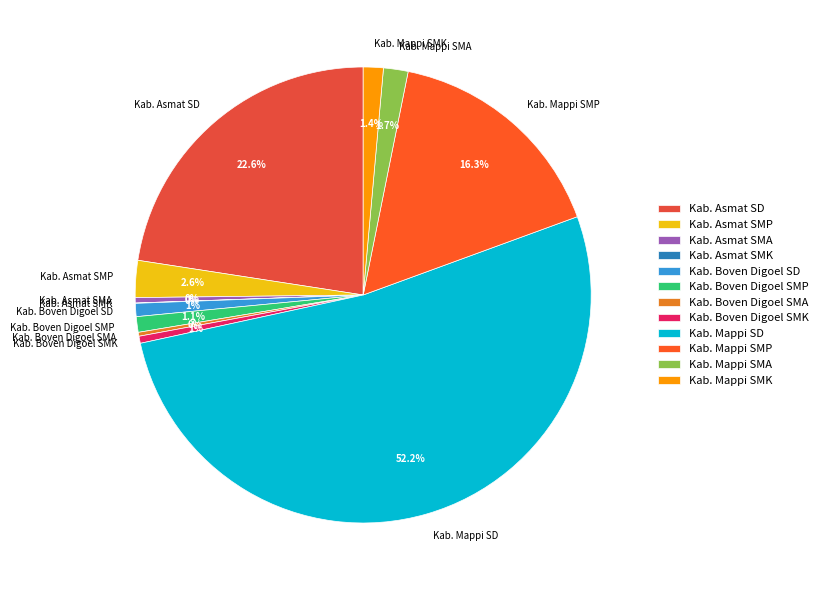

Between Kab. Mappi SMK and Kab. Mappi SMP, which is larger?

Kab. Mappi SMP